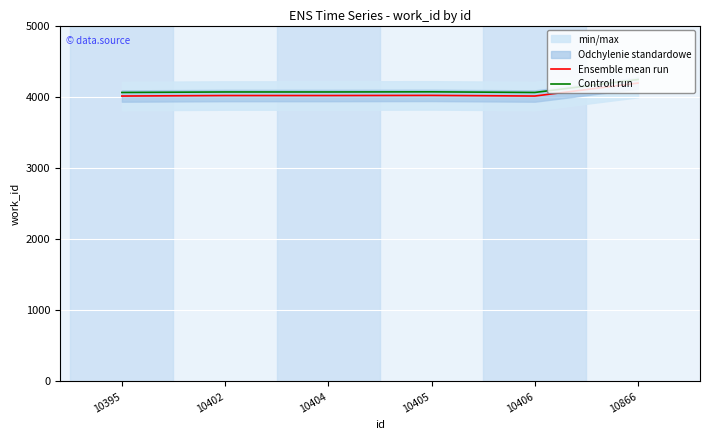

What is the minimum value for Ensemble mean run?

4010